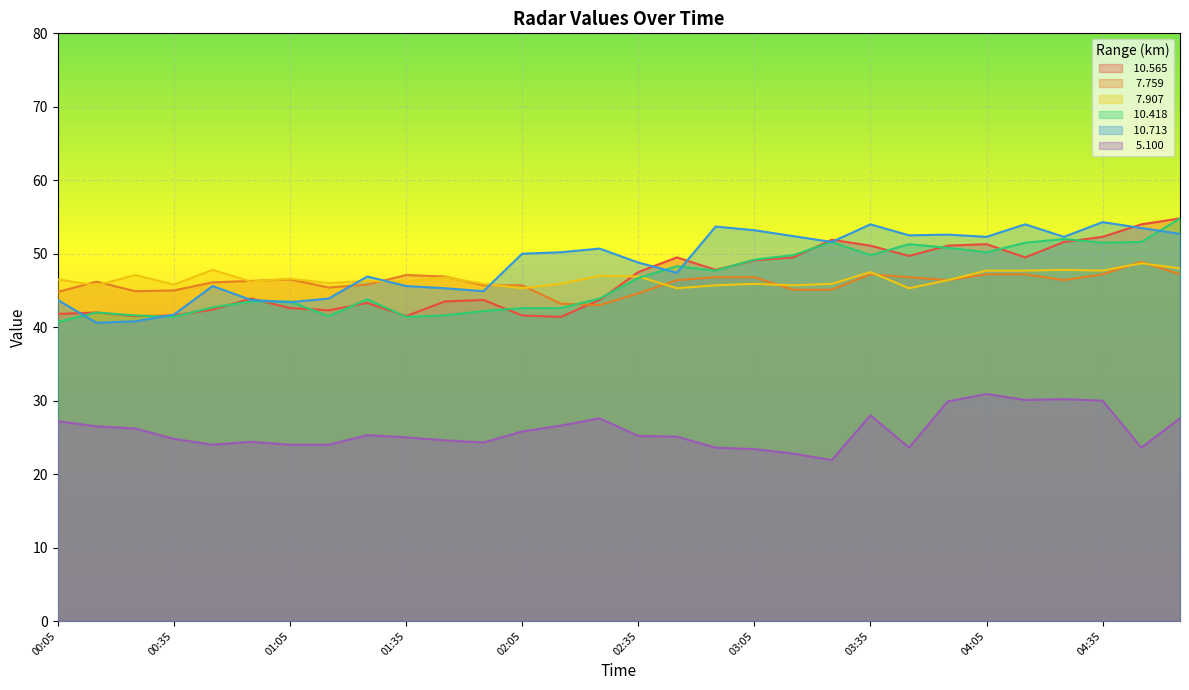

Which series has the largest total across all categories?

 10.713